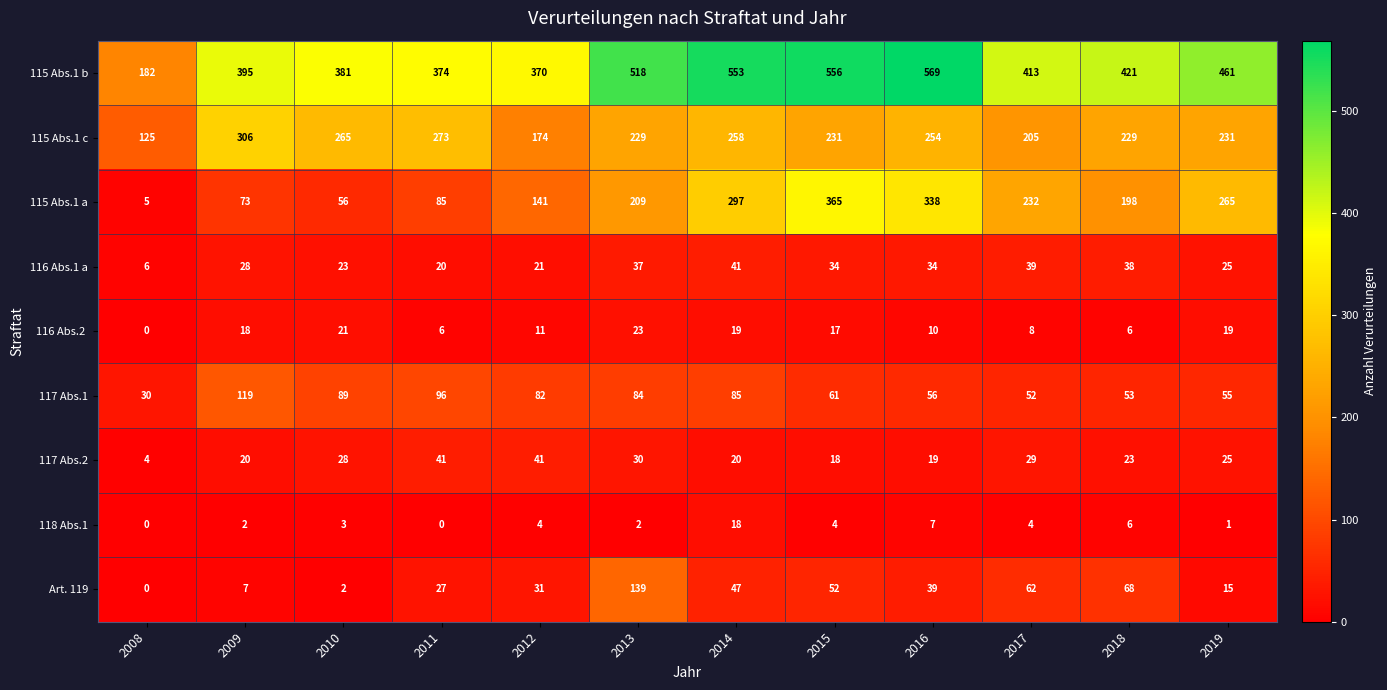

How many distinct data groups are displayed?

9